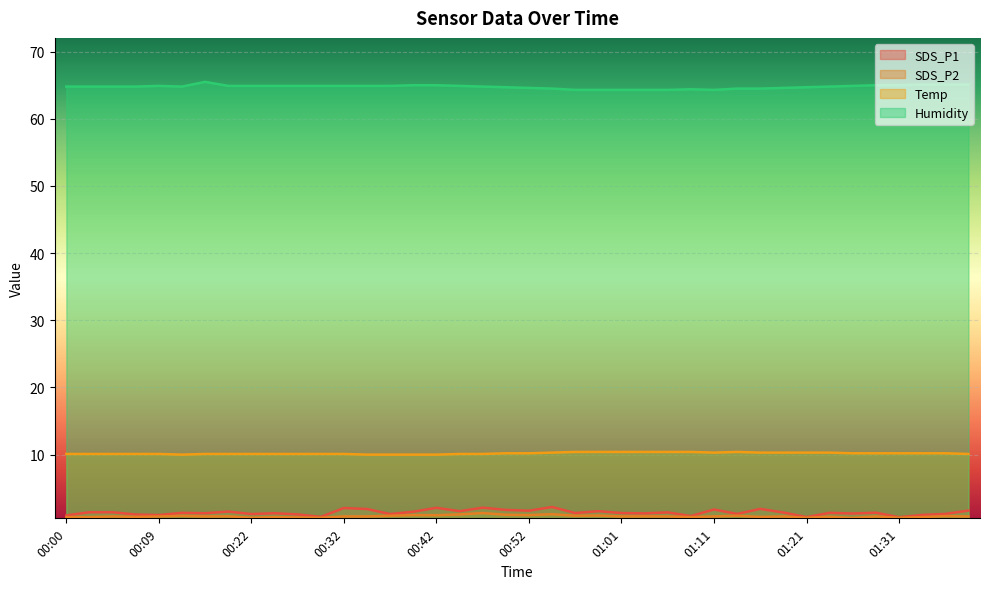

Does the chart display data point markers on the line(s)?

No